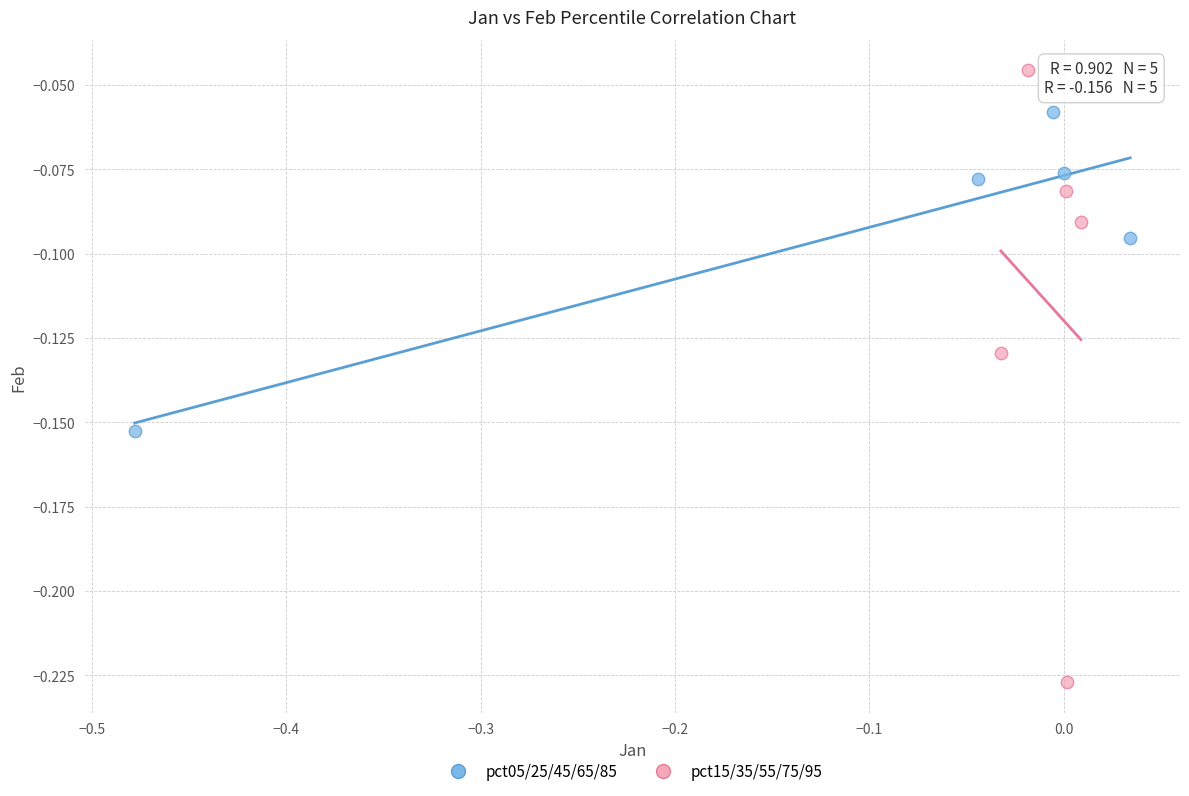

Which series reaches the minimum Y coordinate?

pct15/35/55/75/95